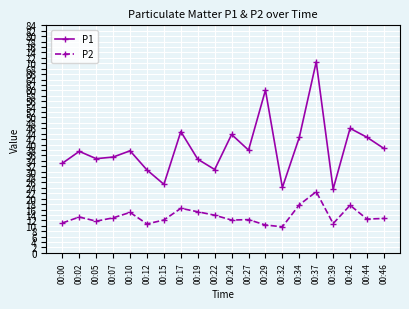

Which category has the highest value in the P1 series?

00:37